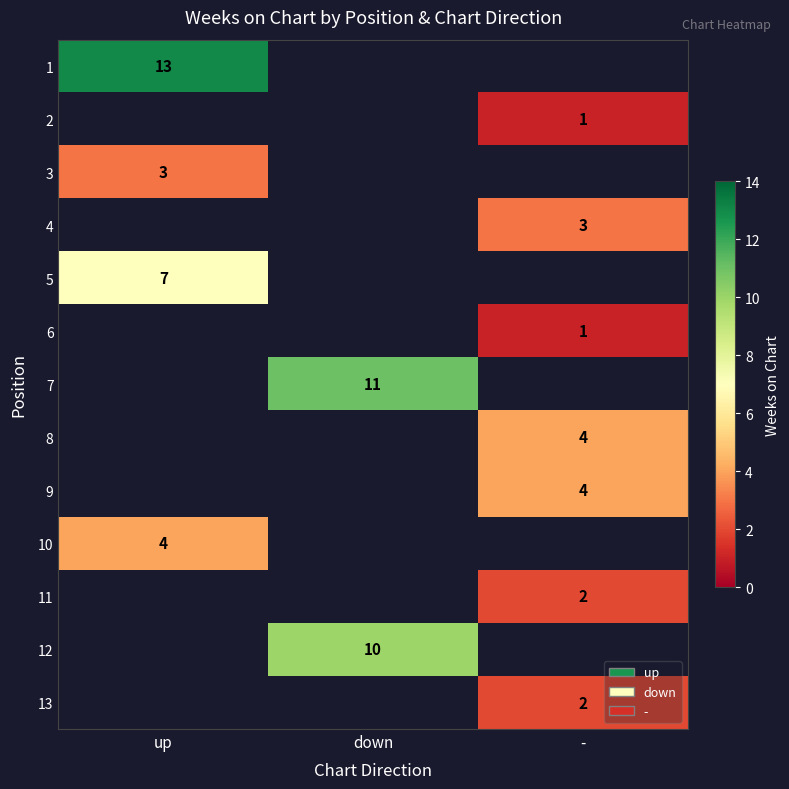

Is it true that 13 equals 1 at -?

False